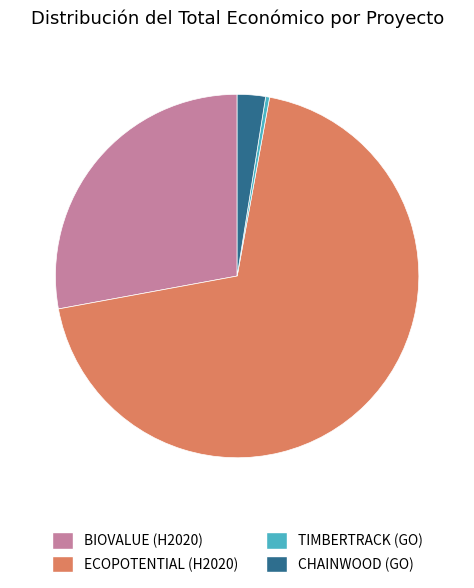

Which slice is the smallest?

TIMBERTRACK (GO)